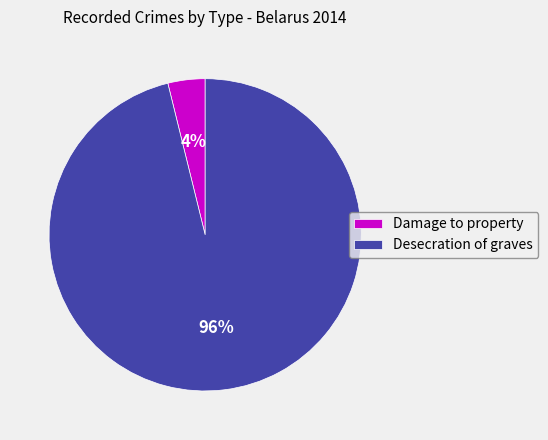

Does Damage to property represent more than half of the total?

No